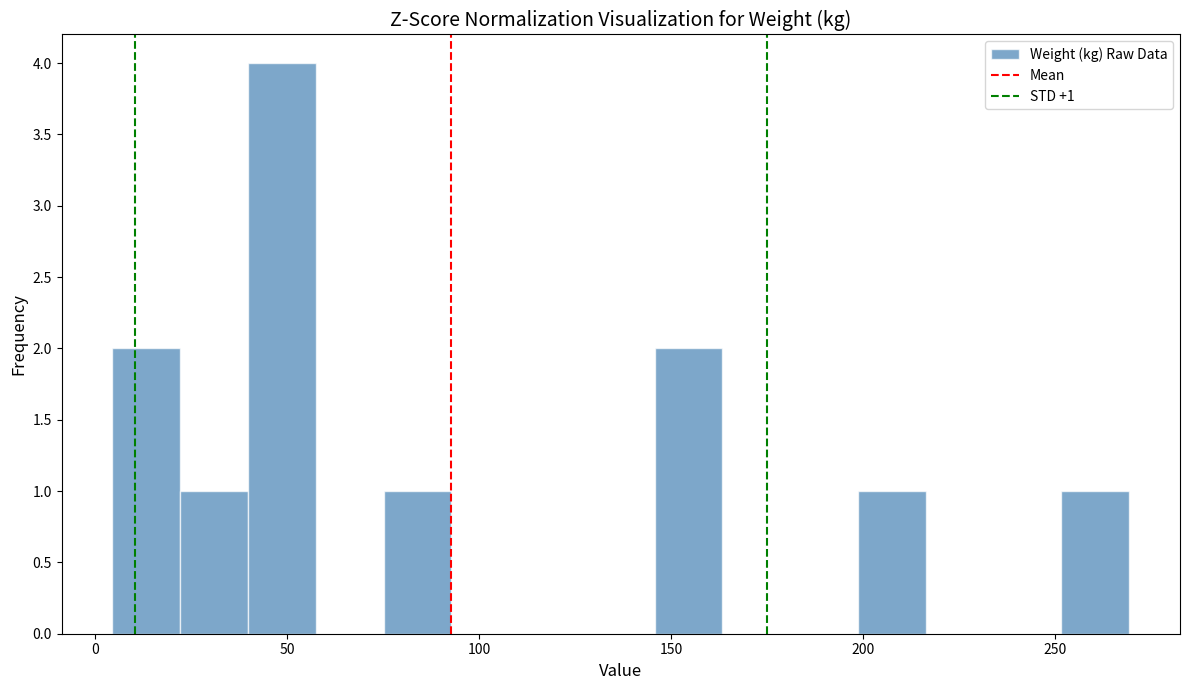

Around what value on the x-axis is the tallest bar? Give the approximate position of its centre, as read against the axis.

50